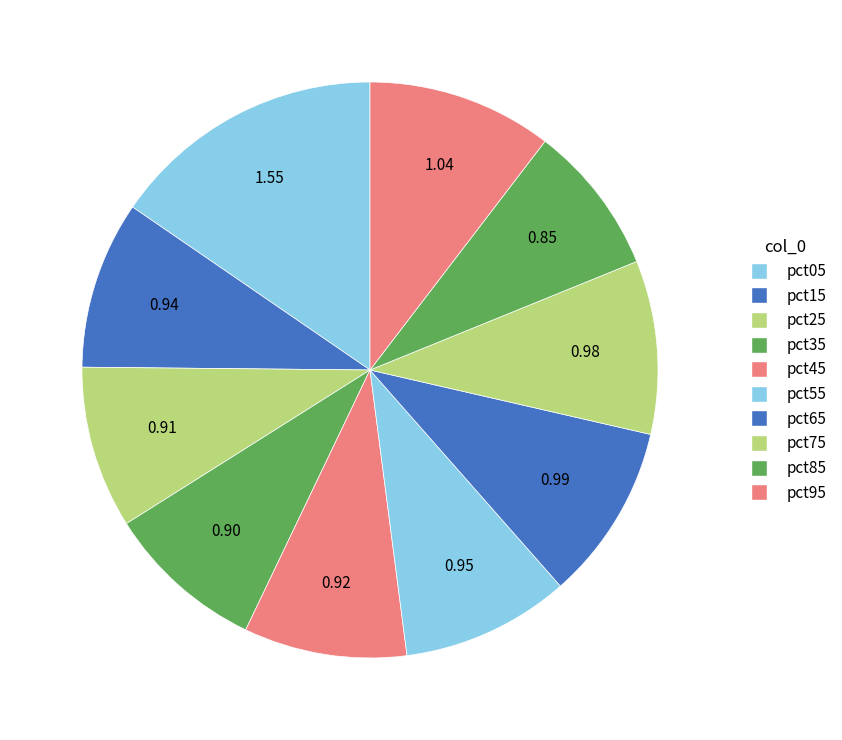

Rank the categories by value from highest to lowest.

pct05, pct95, pct65, pct75, pct55, pct15, pct45, pct25, pct35, pct85